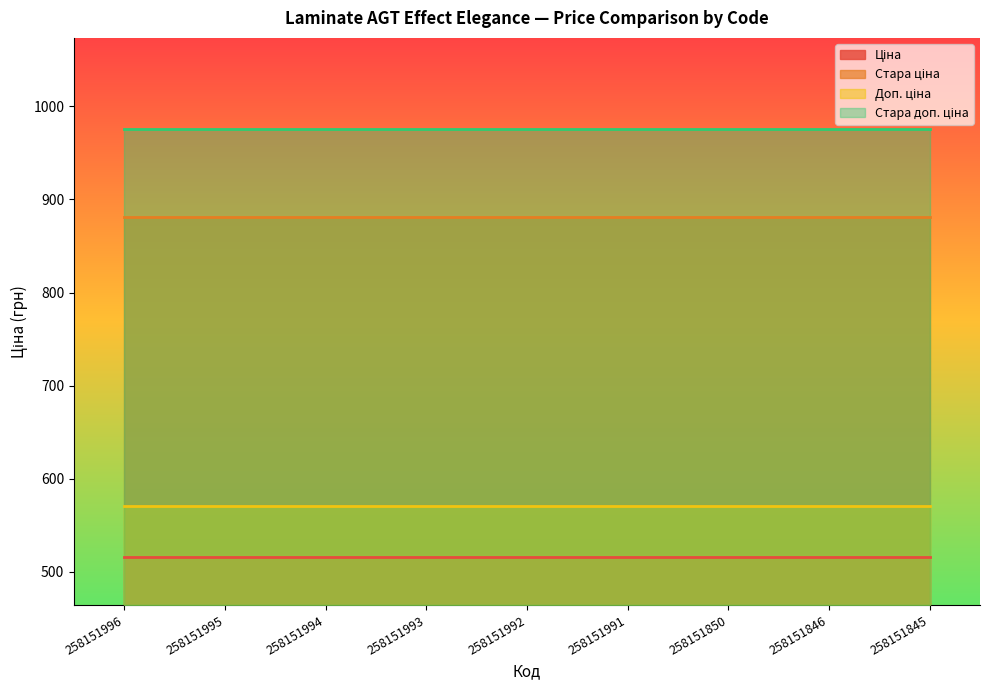

Which series has the largest total across all categories?

Стара доп. ціна